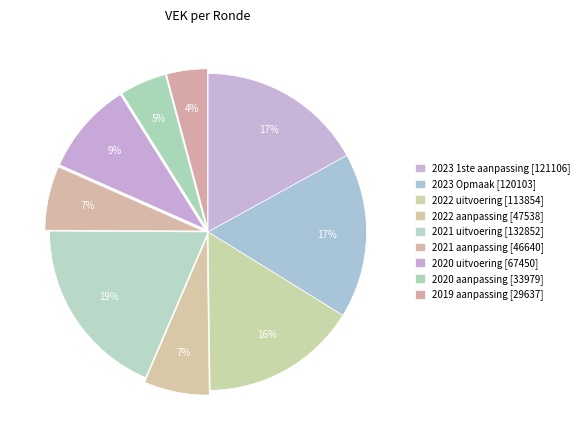

How many segments does this pie chart have?

9